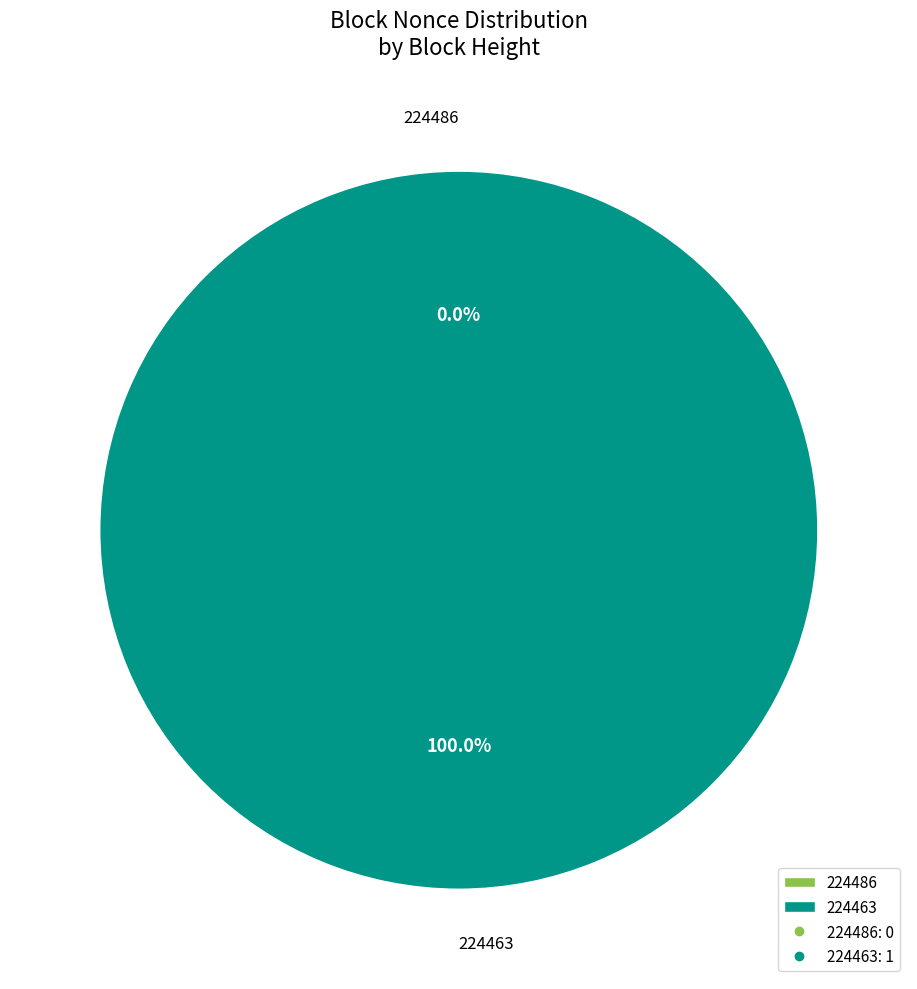

To the nearest percent, what percentage of the pie is 224463?

100%